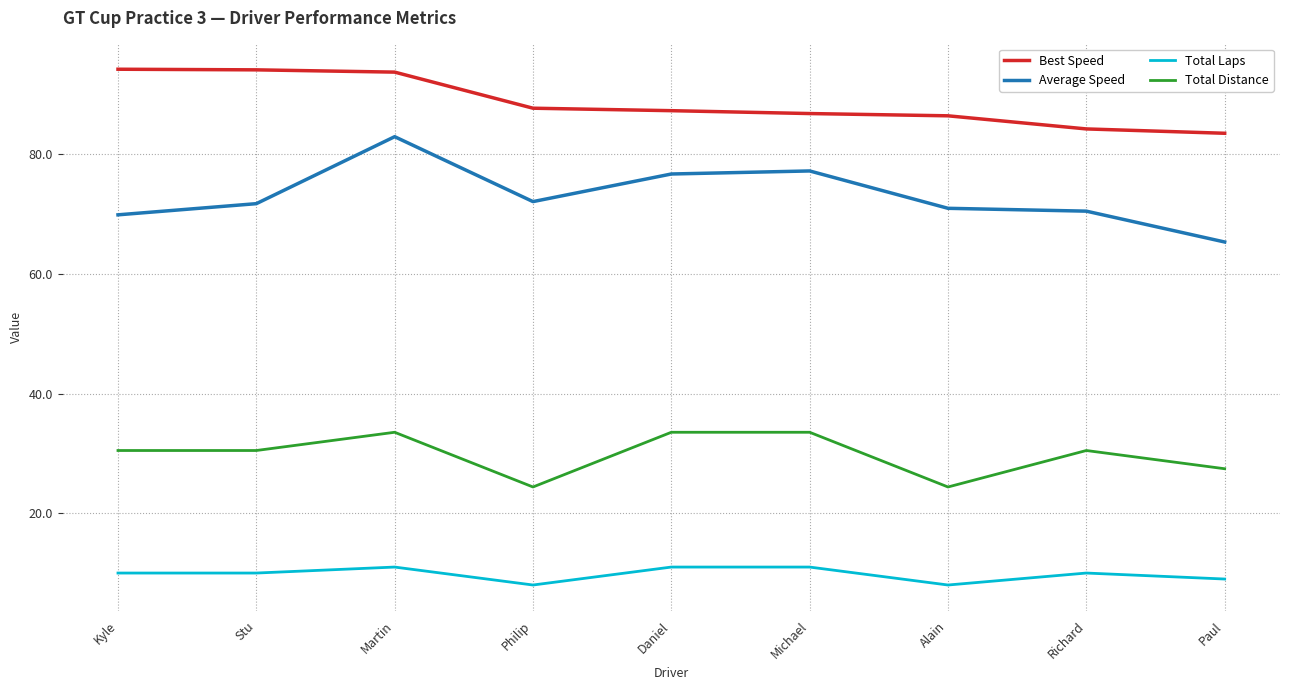

True or false: Total Distance has a value of 27.4 at Paul.

True